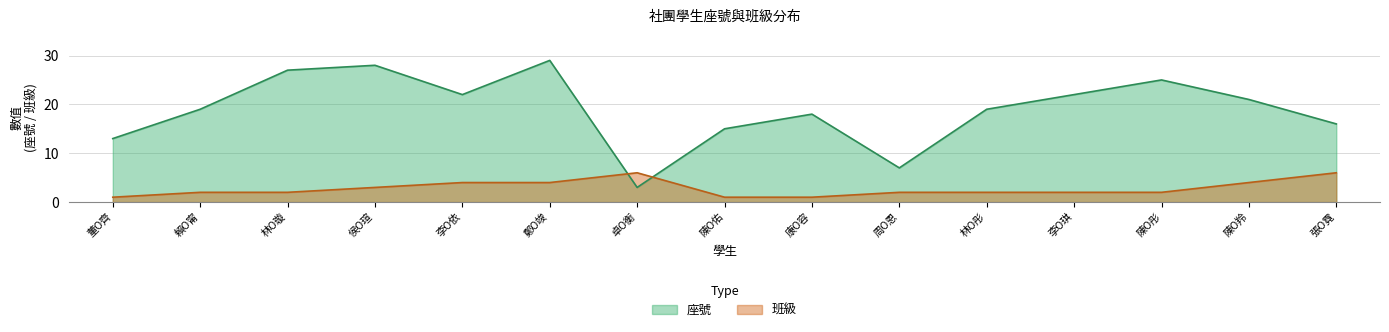

What is the value of the 班級 point at the 12th from the left?

2